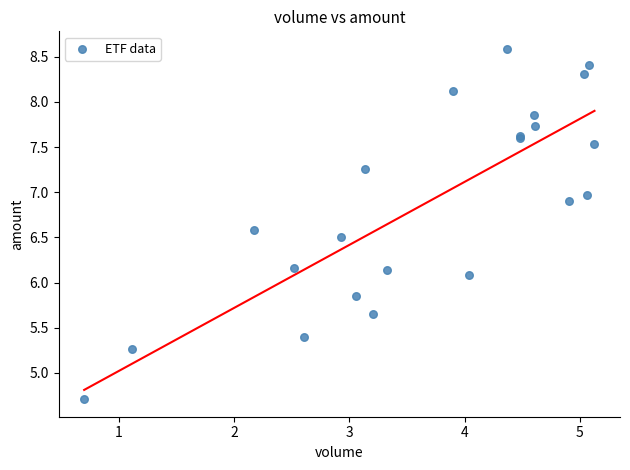

What Y value in the scatter plot is closest to 6?

6.1